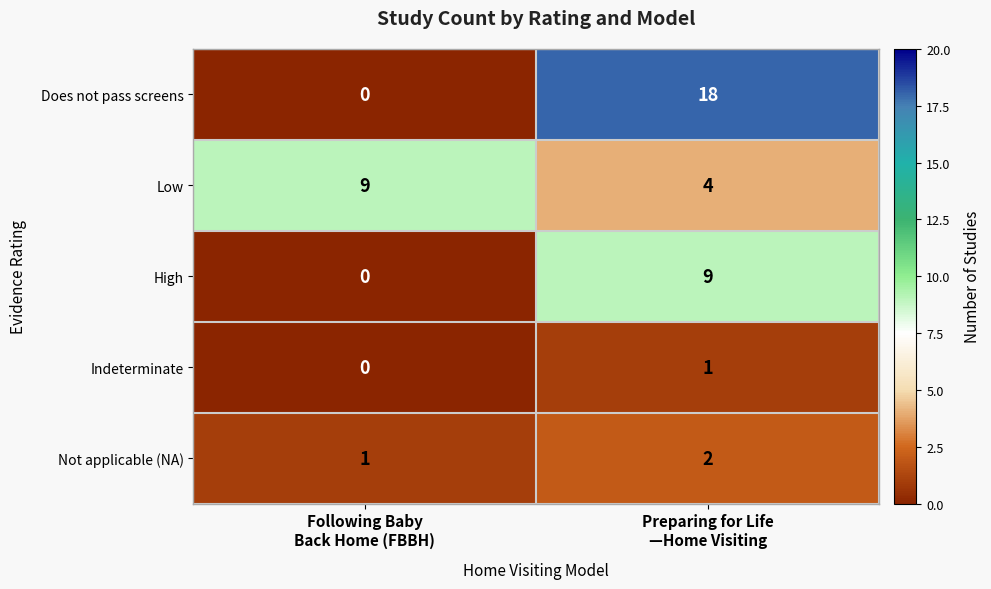

Which series has the largest total across all categories?

Does not pass screens